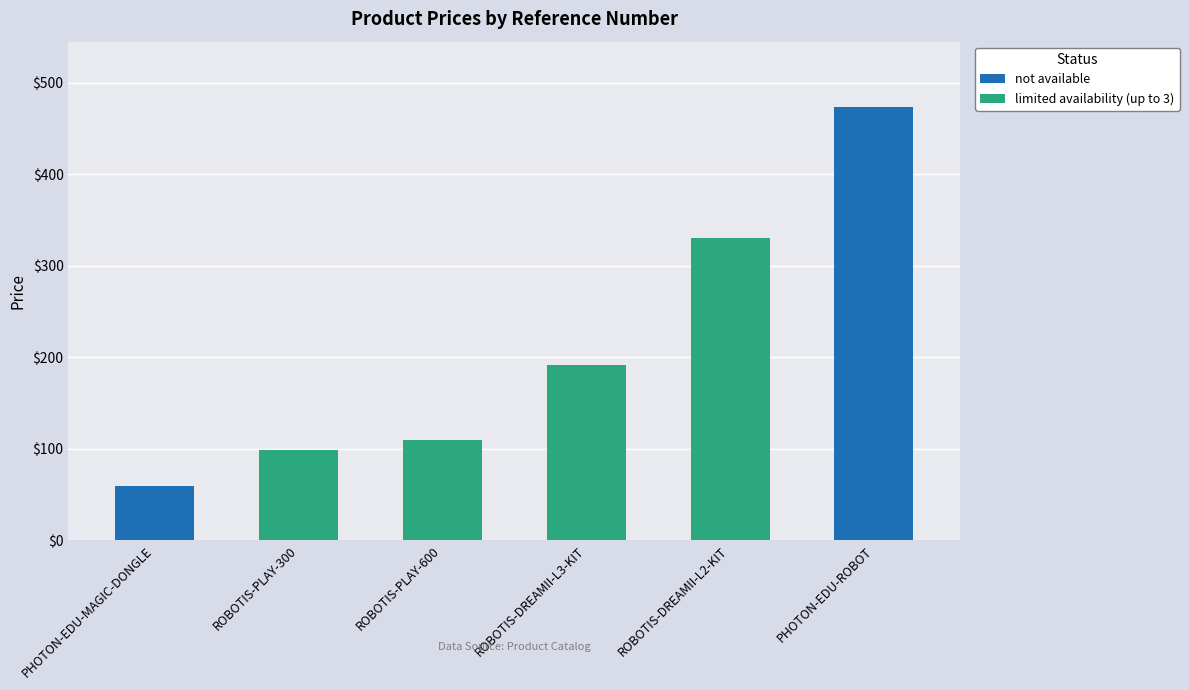

Between ROBOTIS-DREAMII-L2-KIT and ROBOTIS-PLAY-300, which is larger?

ROBOTIS-DREAMII-L2-KIT